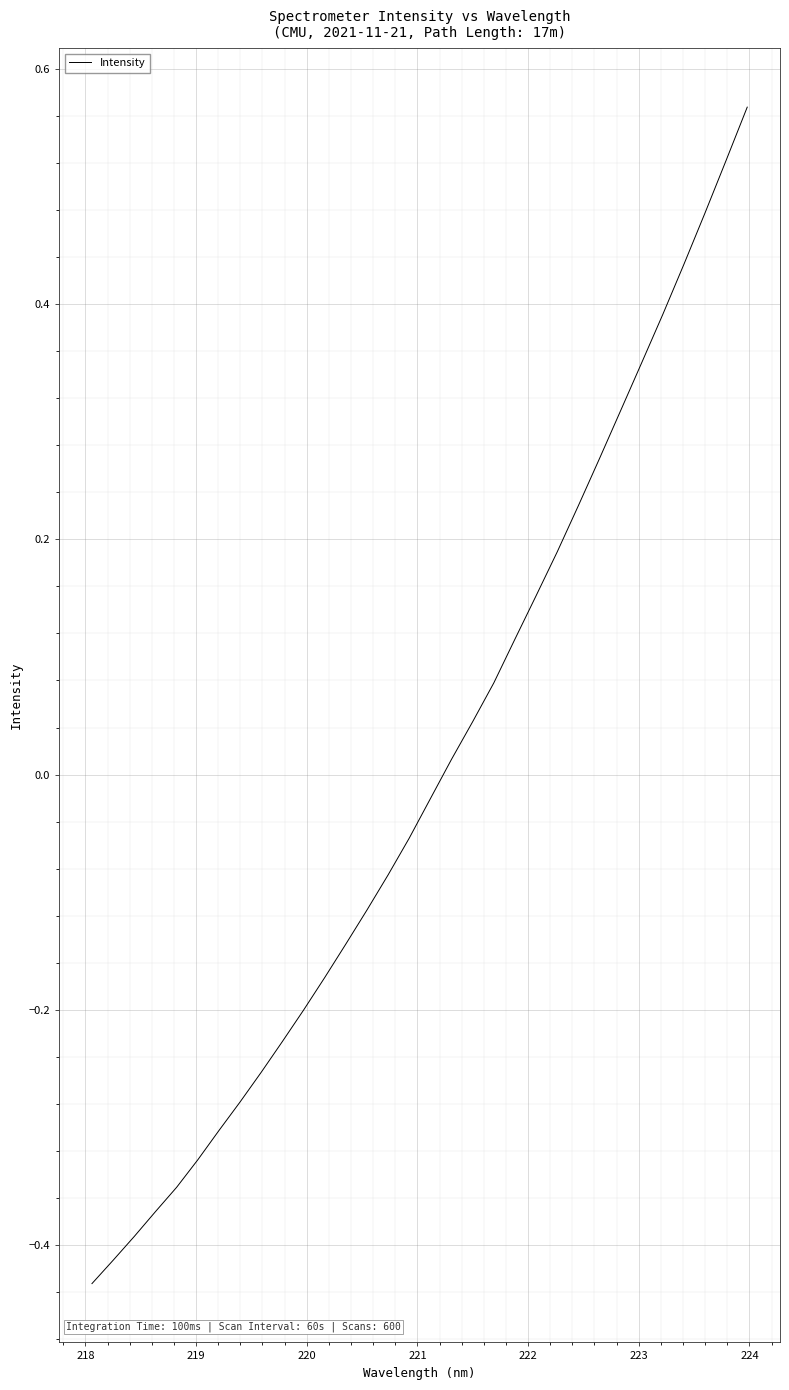

Does the chart display data point markers on the line(s)?

No